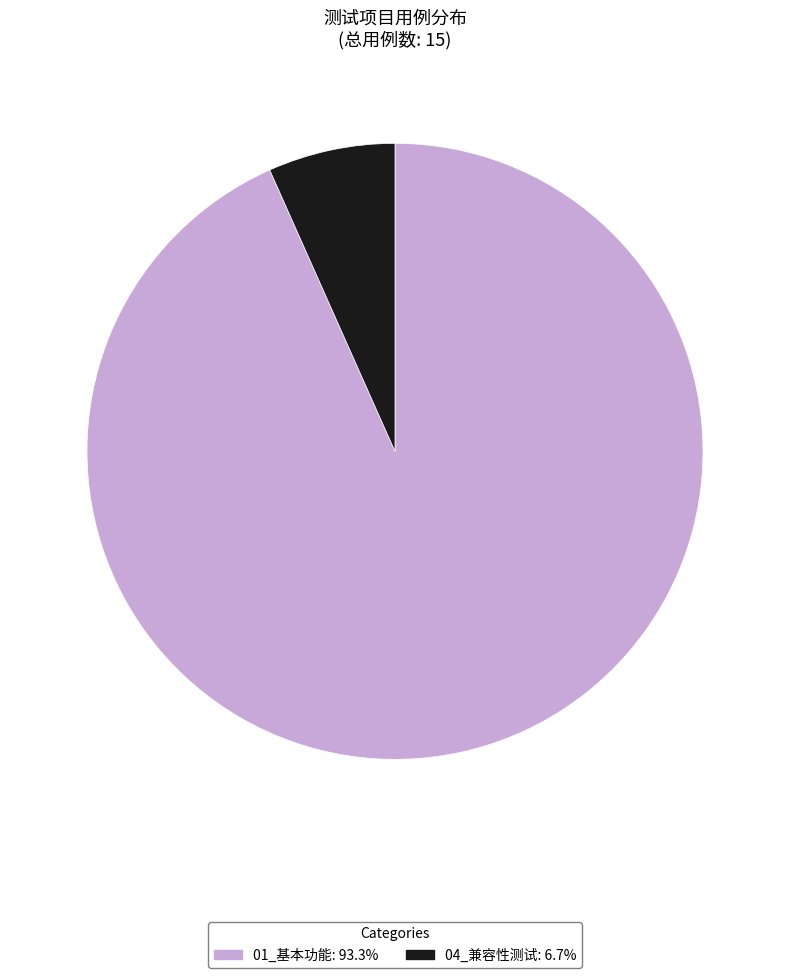

Which slice is the largest?

01_基本功能